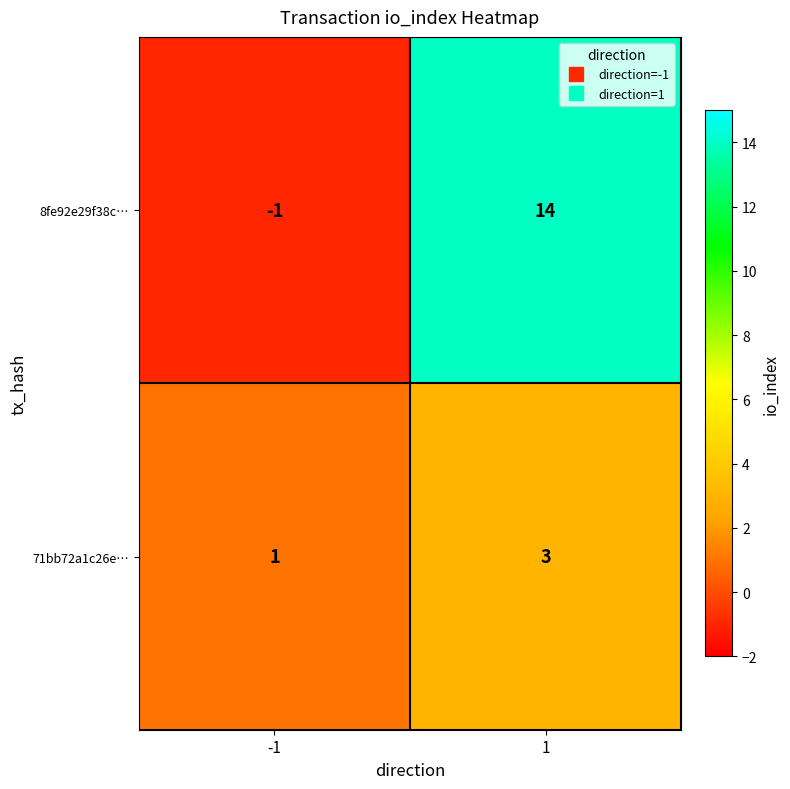

Which series has the largest total across all categories?

8fe92e29f38c…